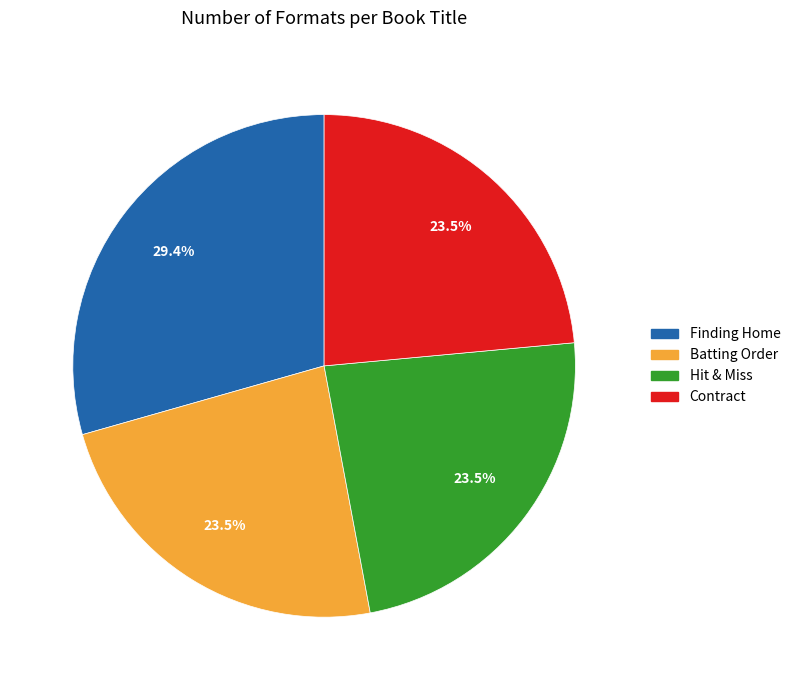

Do Batting Order and Contract together represent more than half of the pie?

No